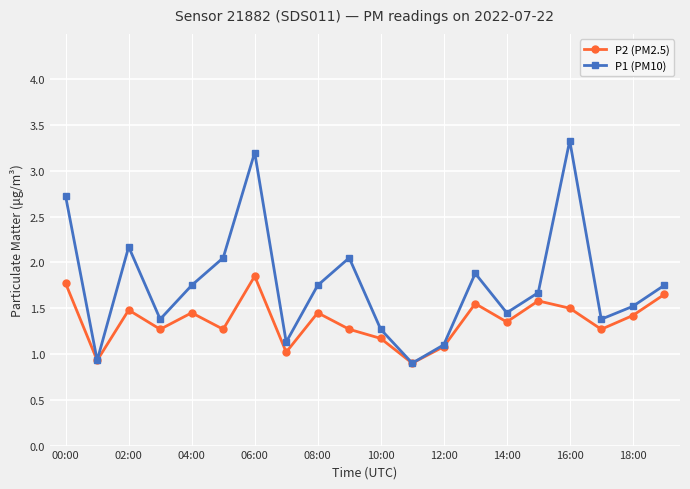

True or false: P2 (PM2.5) has more than 1 points higher than both neighbors.

True